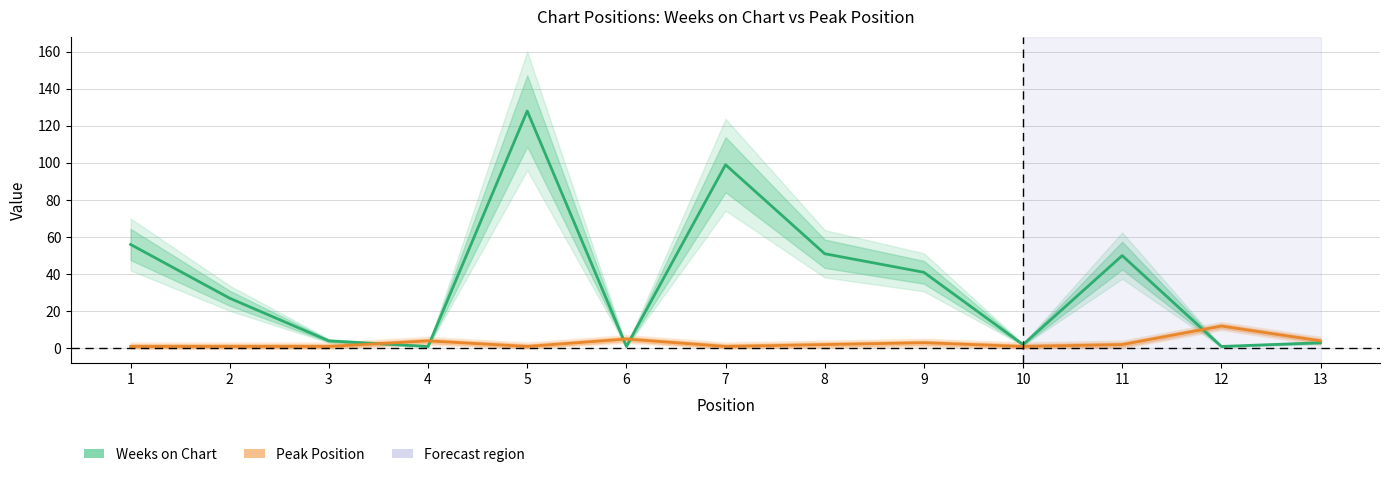

Is it true that Peak Position equals 1 at 2?

True